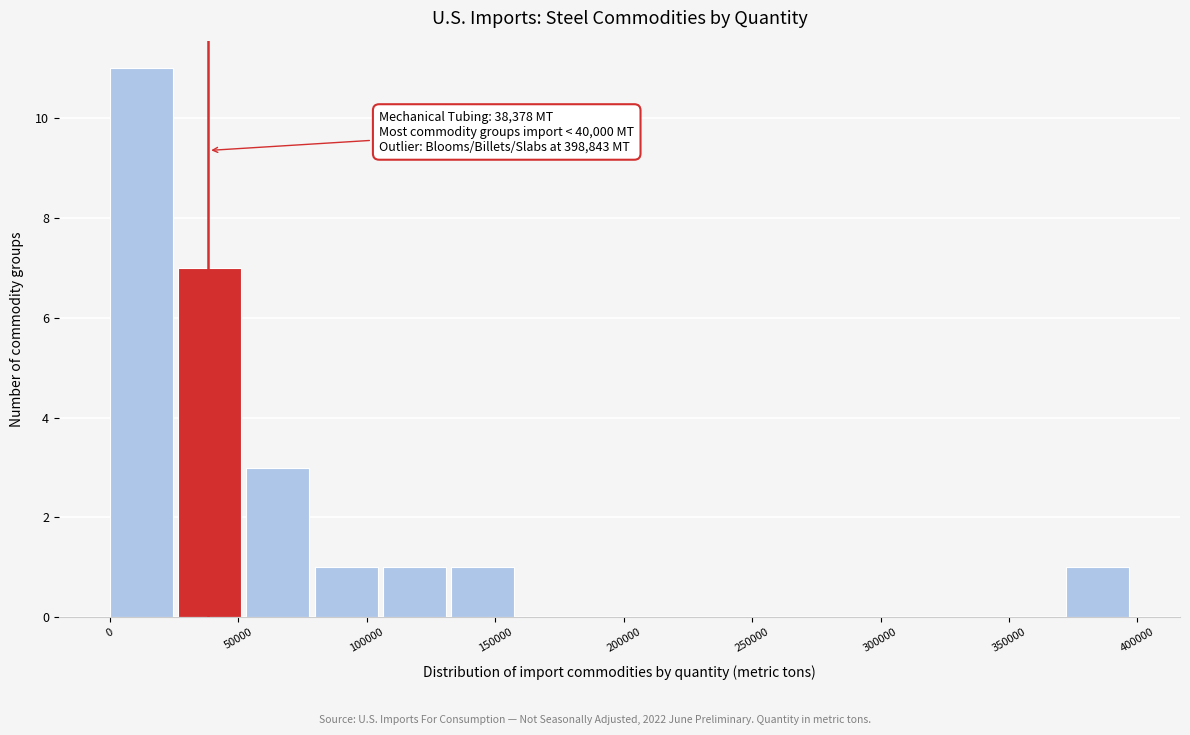

Over which range of the x-axis is the bar tallest?

0 to 25000